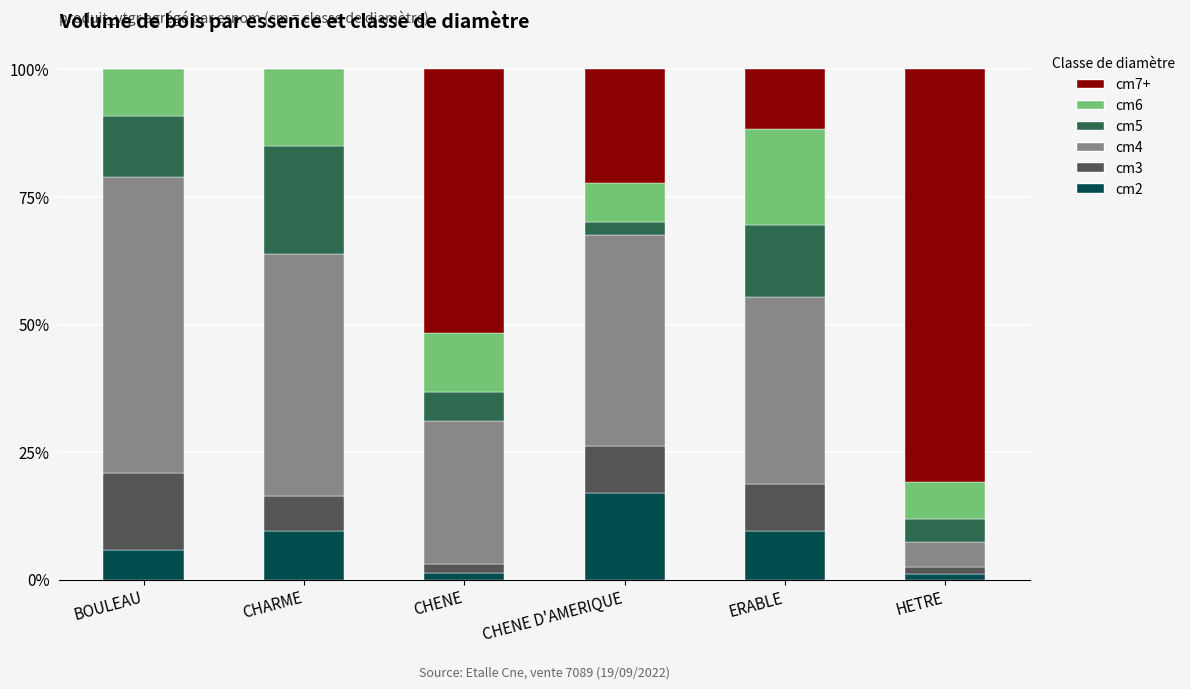

What is the total value across all series at BOULEAU?

100.0